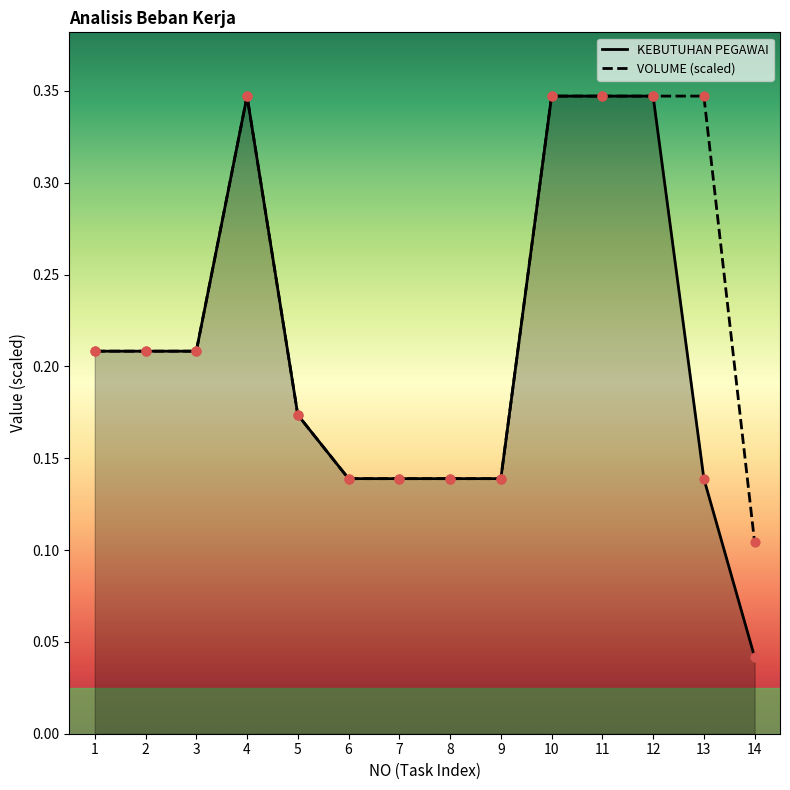

At how many categories does at least one series exceed 0?

14